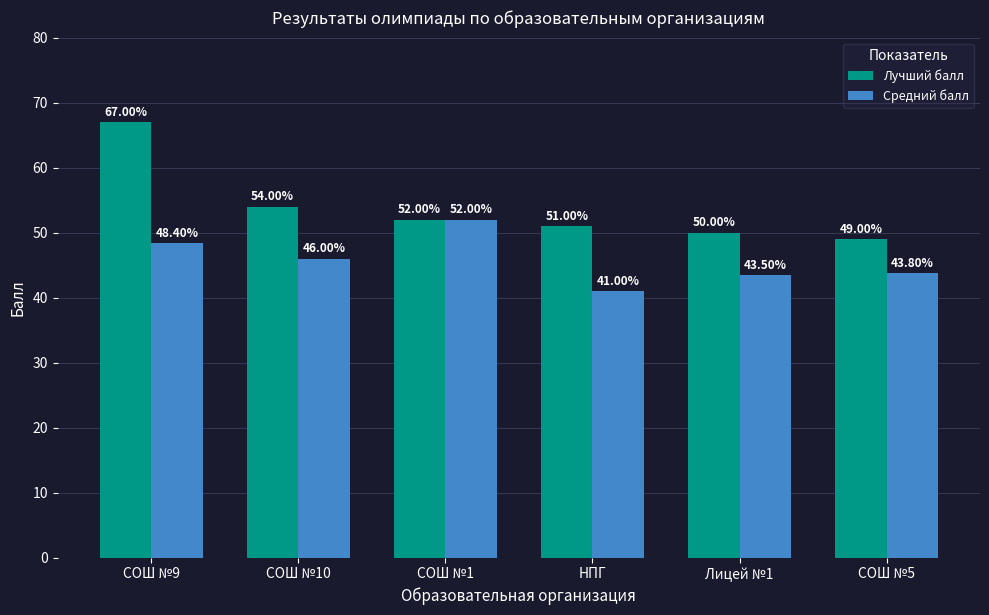

What position from the right is СОШ №5?

1